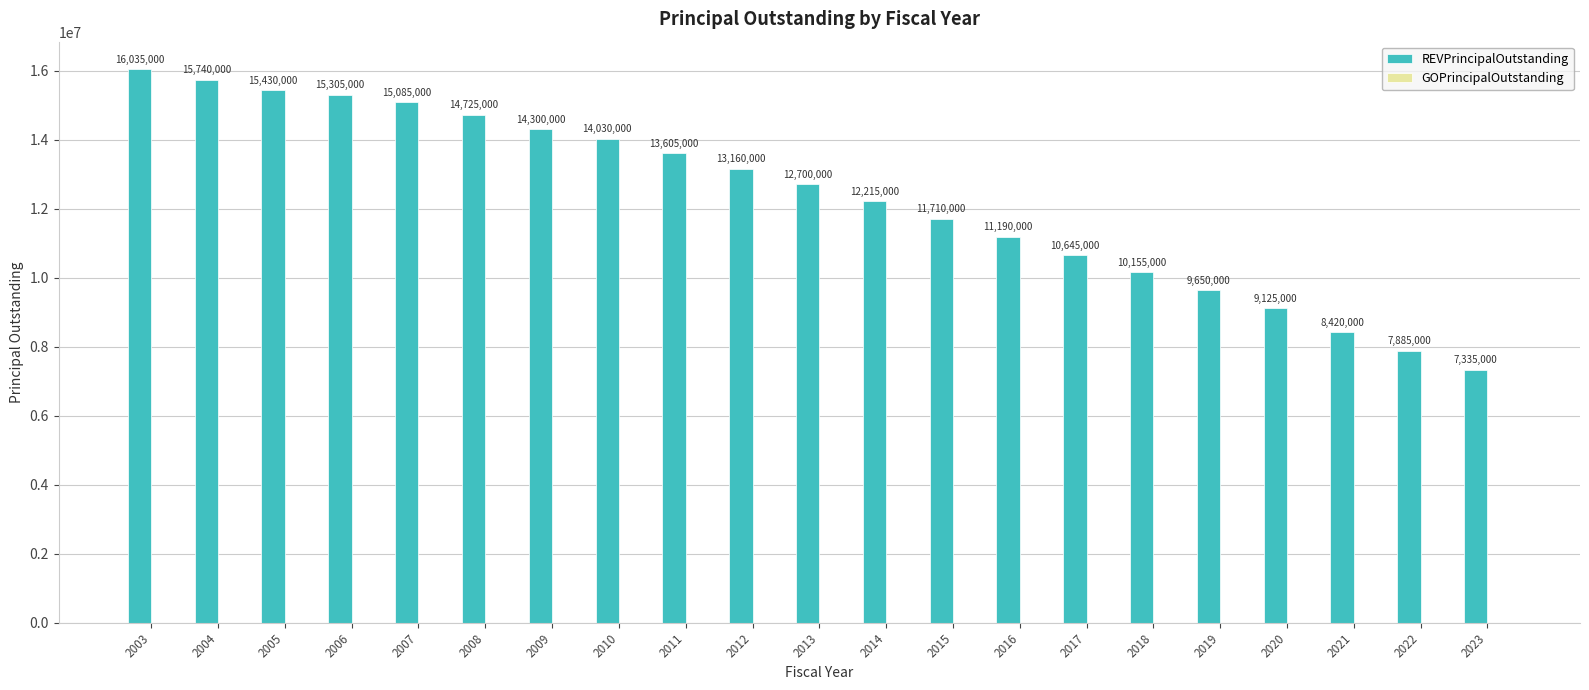

What is the difference between the second highest and minimum values?

8405000